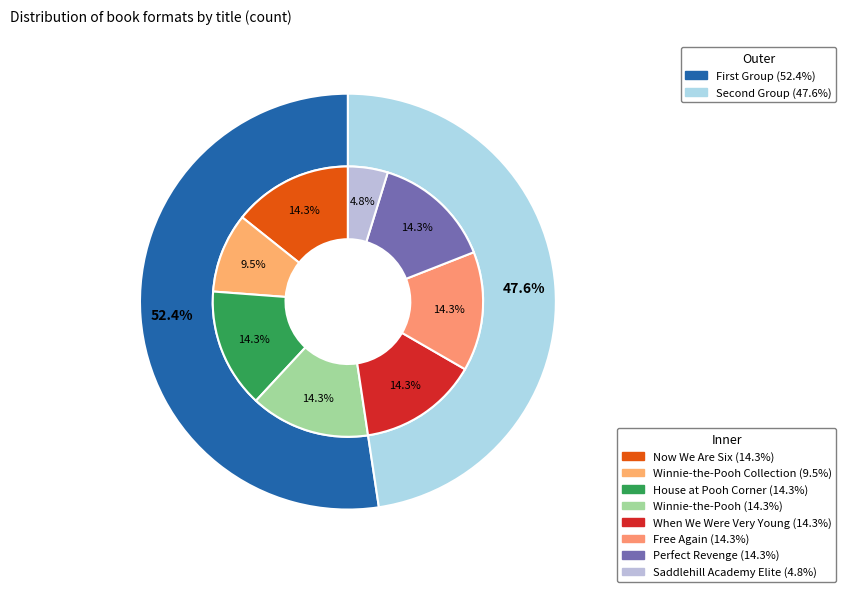

Rank the categories by value from lowest to highest.

Saddlehill Academy Elite Collection, Winnie-the-Pooh Collection (Boxed Set), Now We Are Six, House at Pooh Corner, Winnie-the-Pooh, When We Were Very Young, Free Again, Perfect Revenge